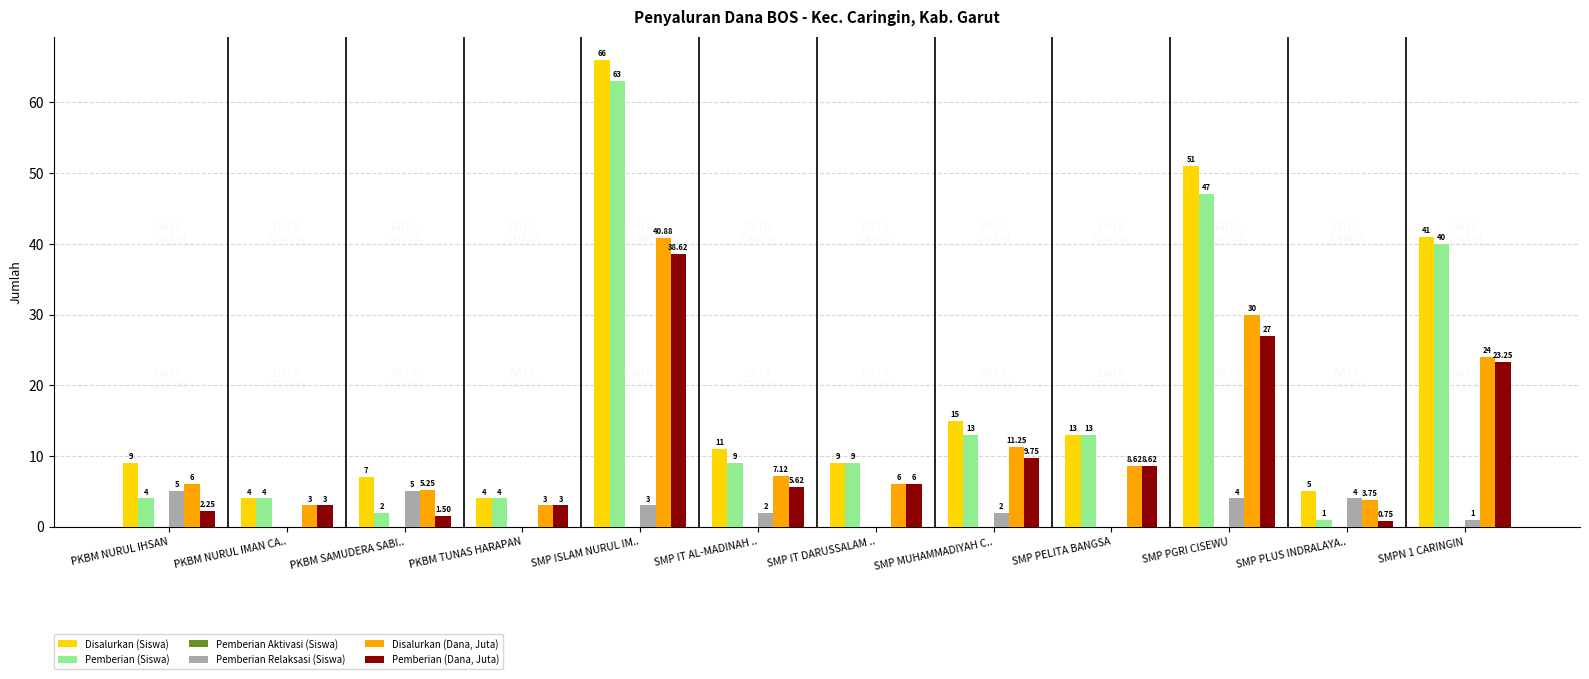

At which label does Disalurkan (Siswa) reach its peak?

SMP ISLAM NURUL IM..